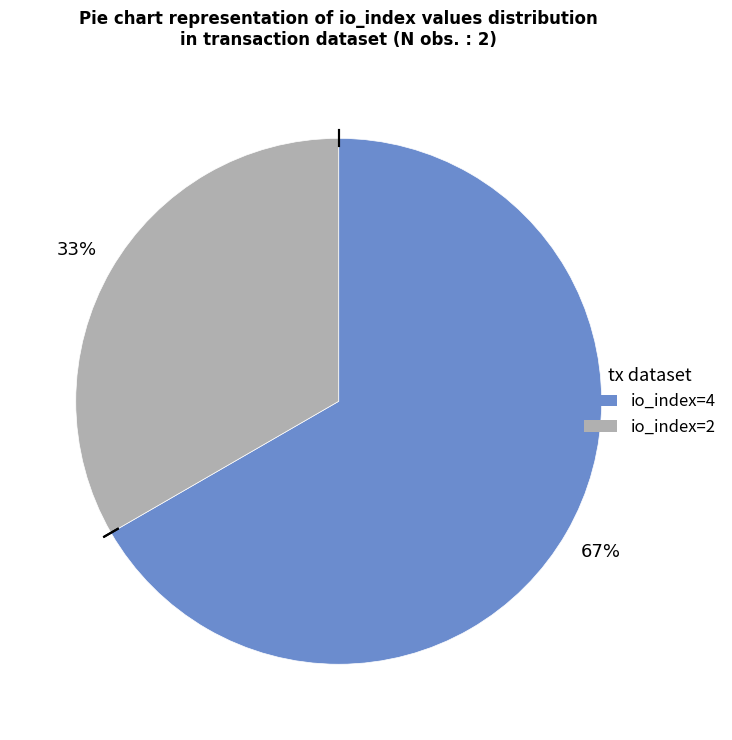

Which category accounts for the majority?

io_index=4